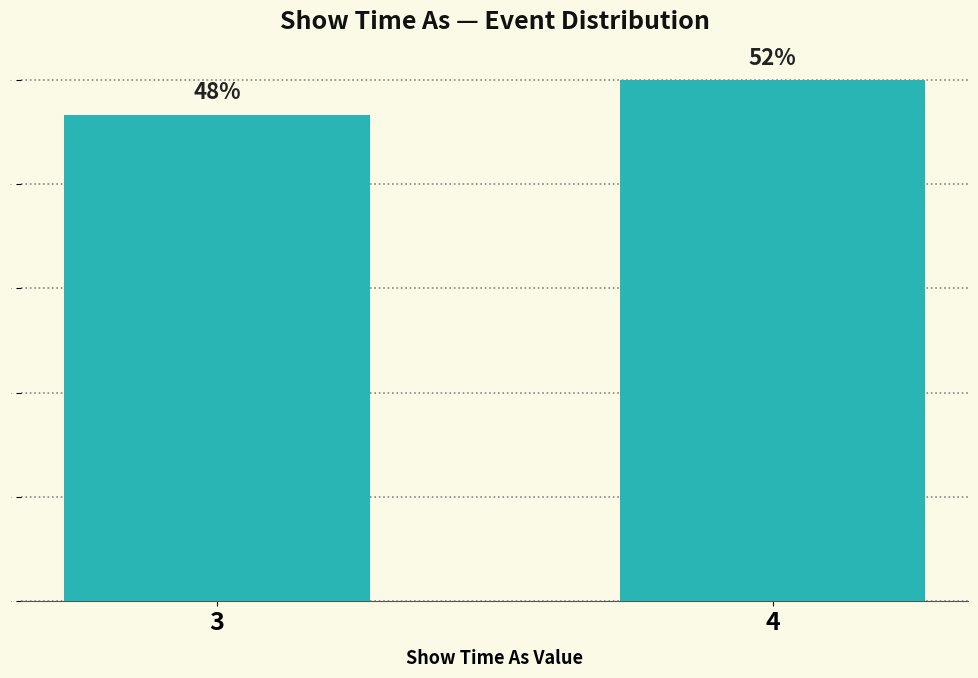

Does the chart contain any negative values?

No